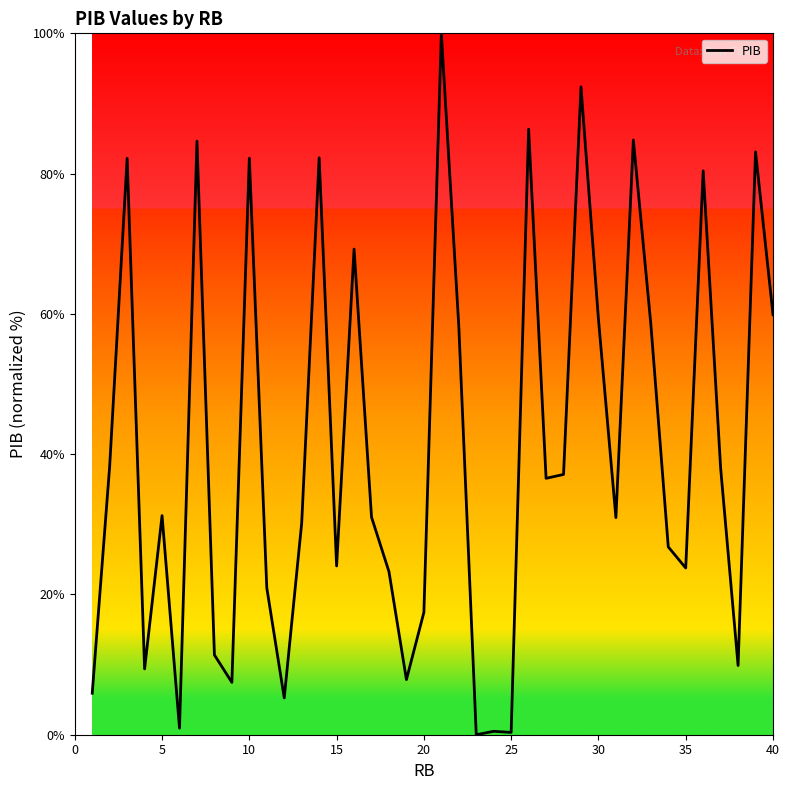

How many lines are shown in the chart?

1